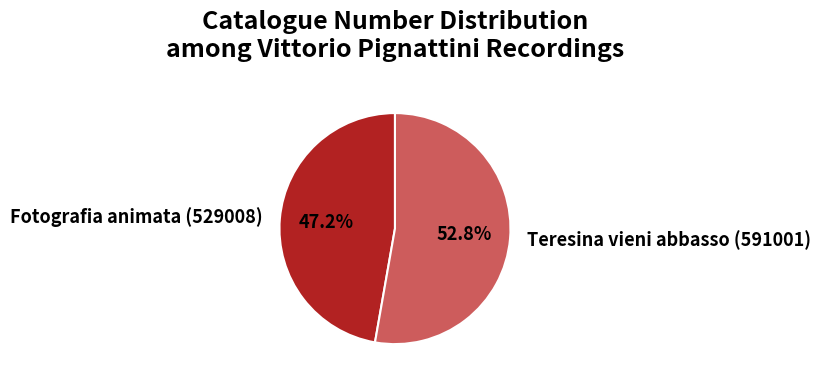

What is the ratio of the value at Fotografia animata (529008) to the value at Teresina vieni abbasso (591001)?

0.9